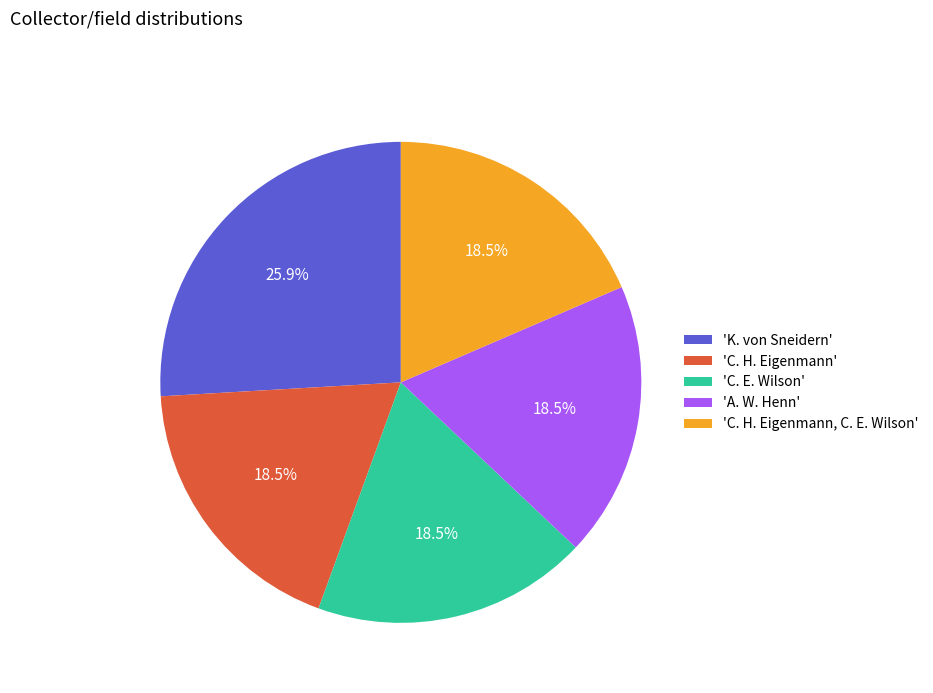

What portion of the pie excludes 'A. W. Henn'?

81.5%